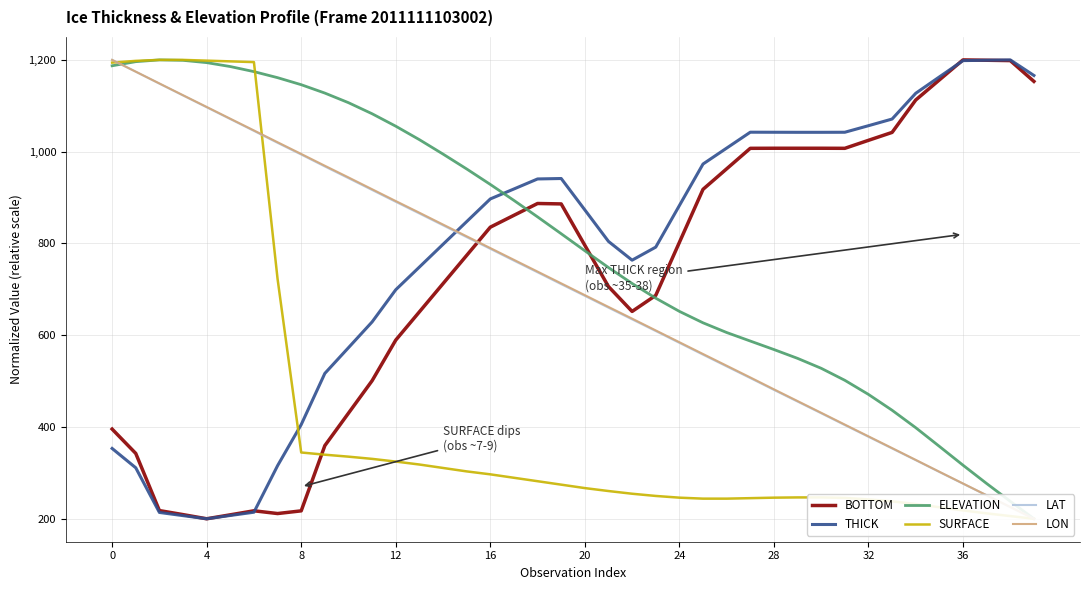

Is it true that THICK equals 941.5 at 19?

True